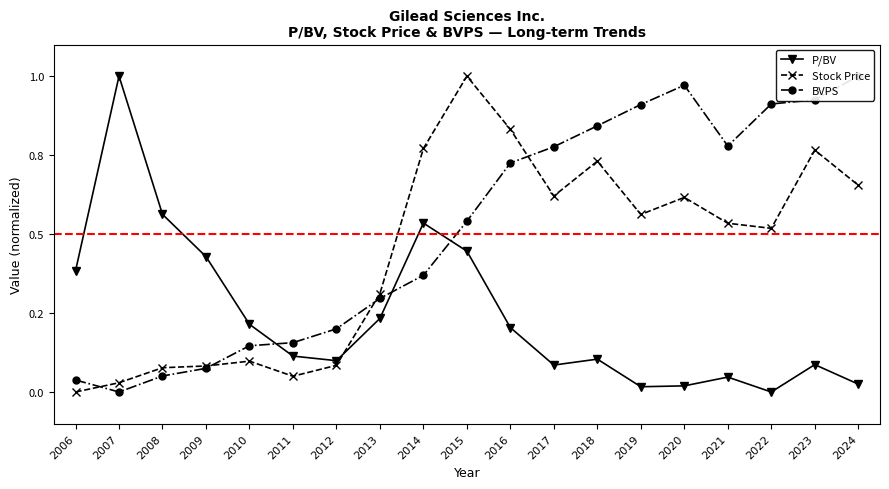

The value of P/BV at 2019 is 0.0. True or false?

True